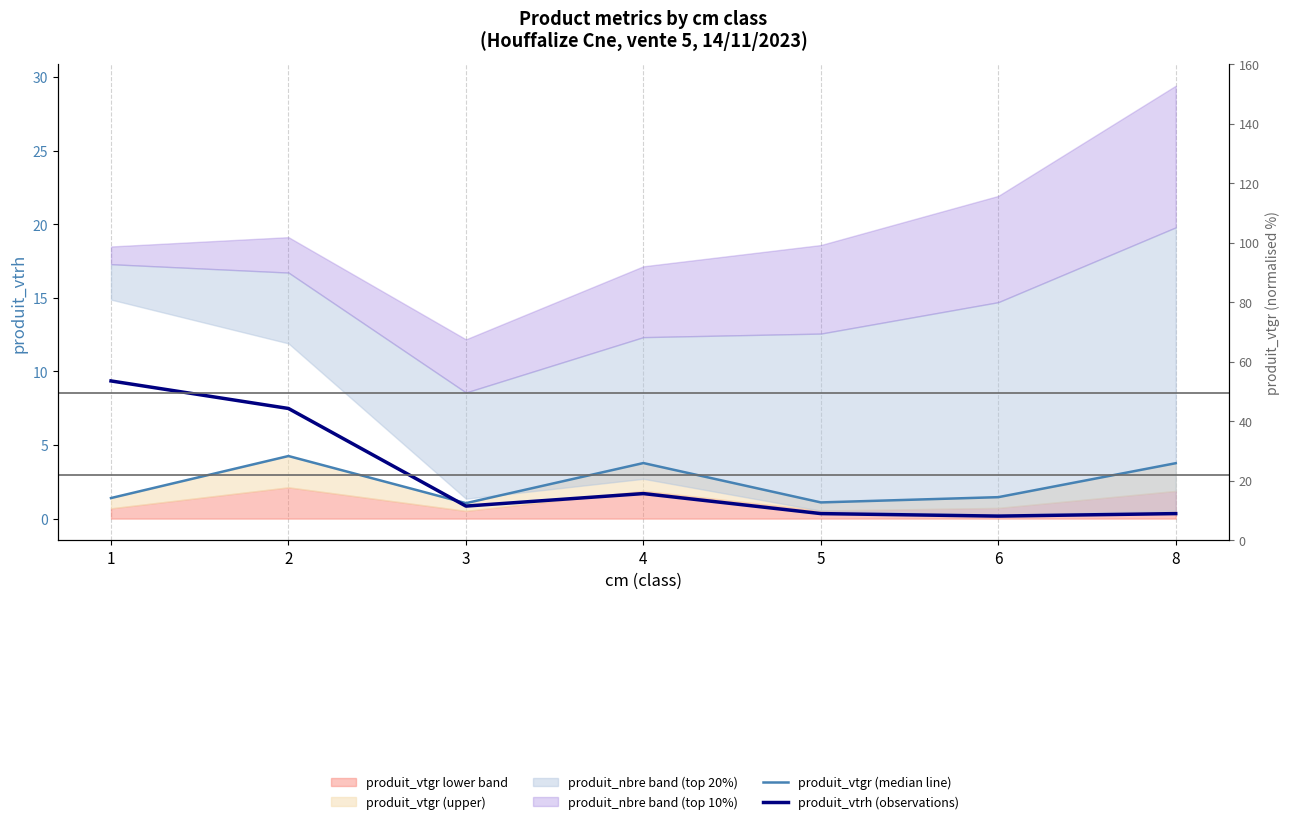

At which category is the sum across all series the highest?

2